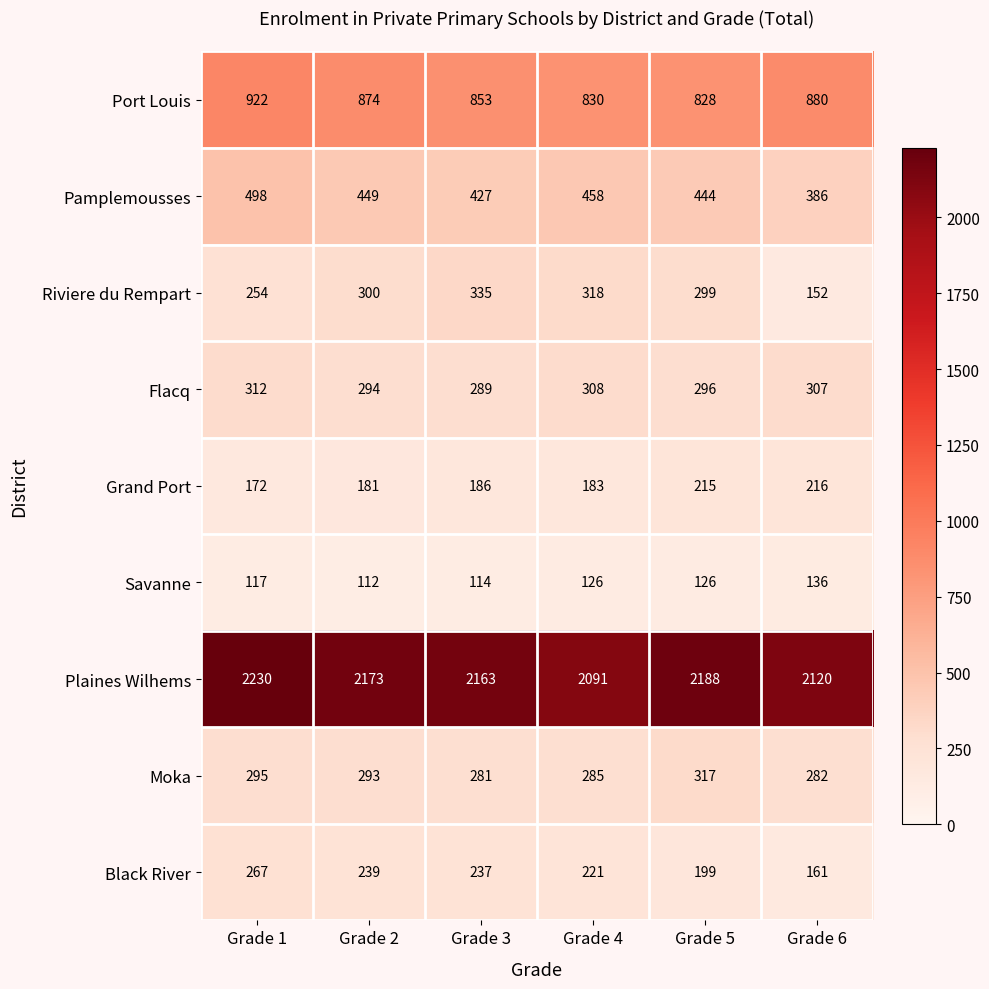

What is the total value across all series at Grade 5?

4912